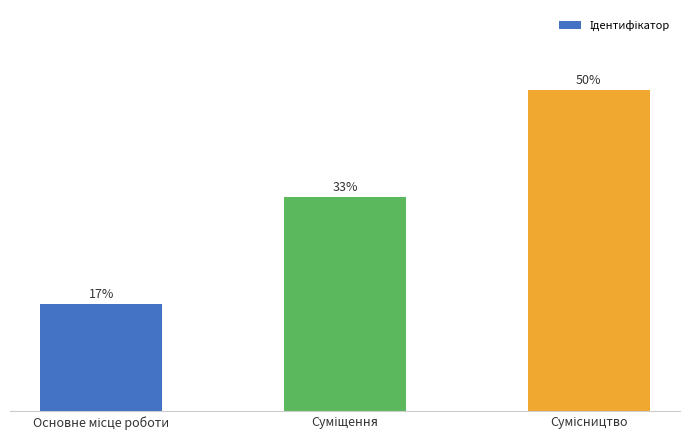

Rank the categories by value from lowest to highest.

Основне місце роботи, Суміщення, Сумісництво